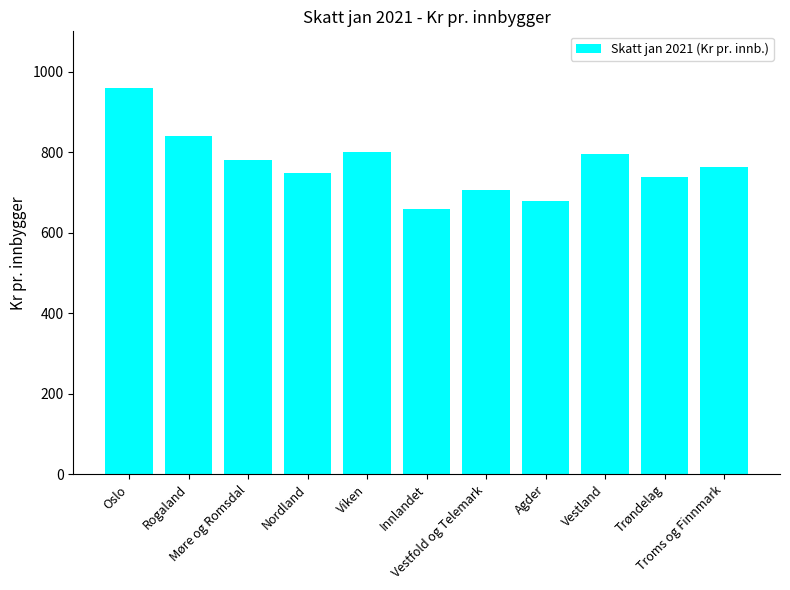

Is it true that the value at Trøndelag is 973.0?

False